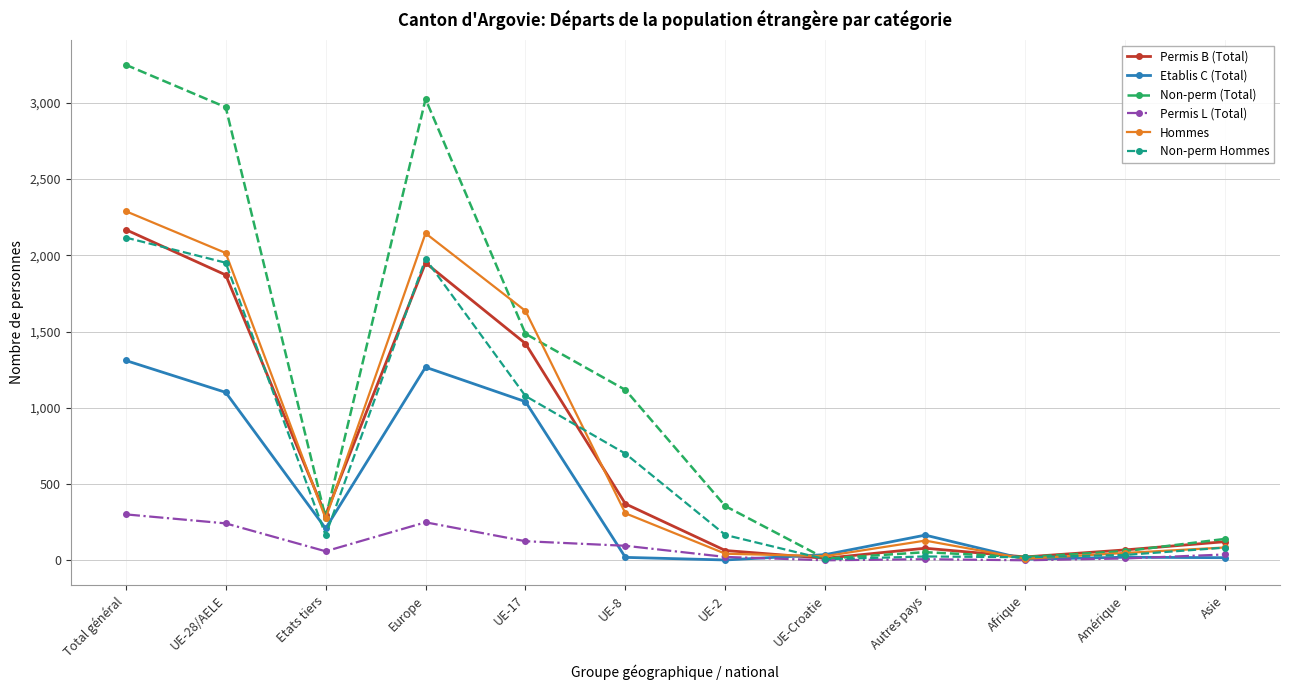

What is the difference between the Permis B (Total) values at Etats tiers and Amérique?

229